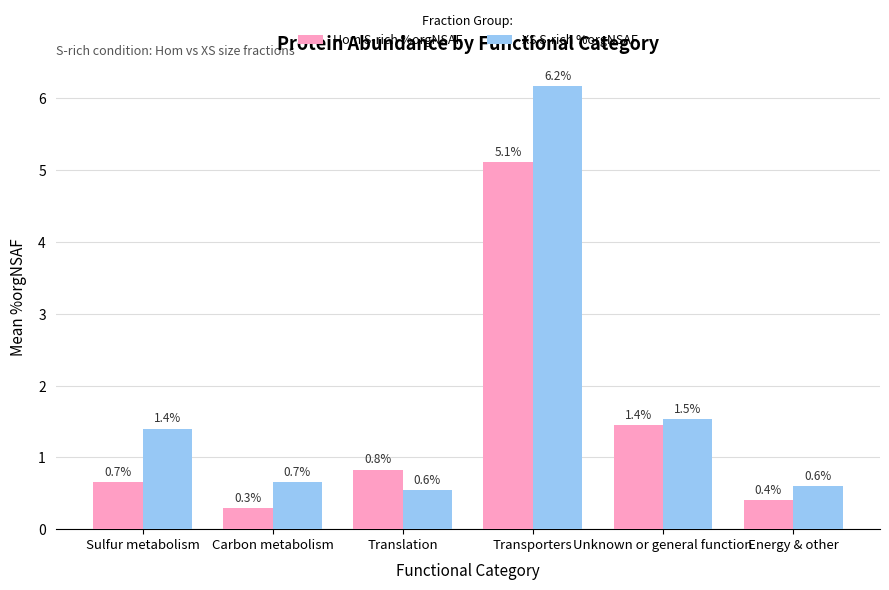

What are all the series names shown in the legend?

Hom S-rich %orgNSAF, XS S-rich %orgNSAF